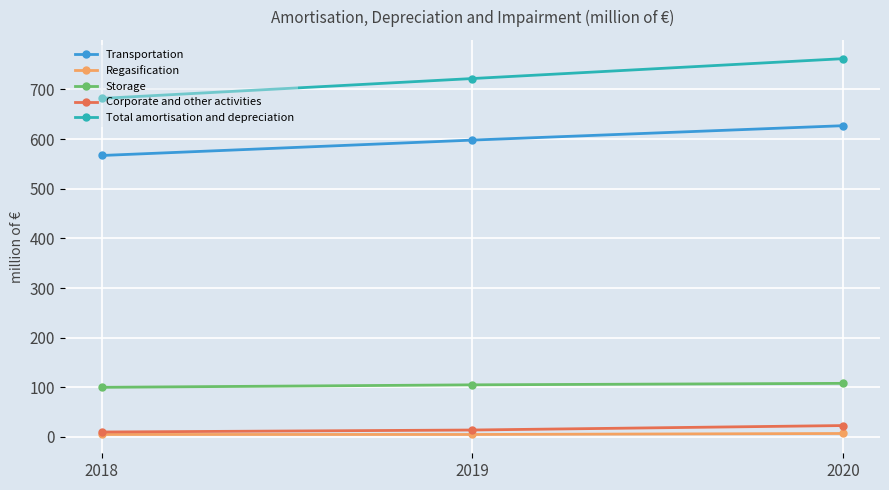

Is the value of Total amortisation and depreciation at 2020 greater than the value of Storage at 2019?

Yes